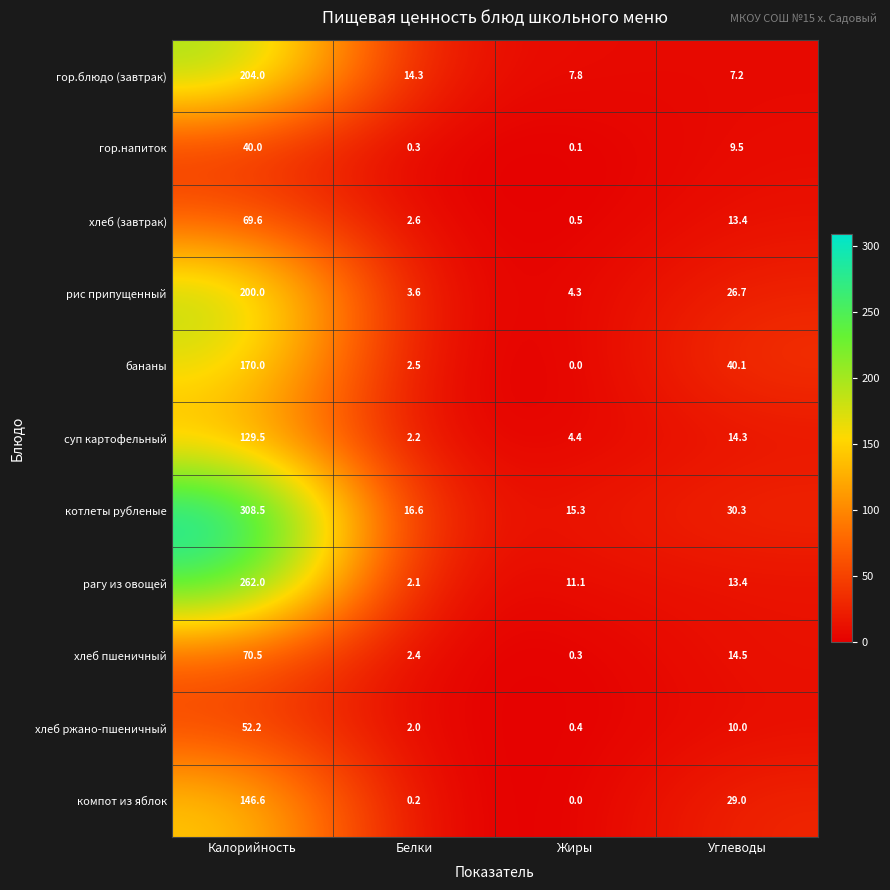

What value does the суп картофельный series have at Белки?

2.2